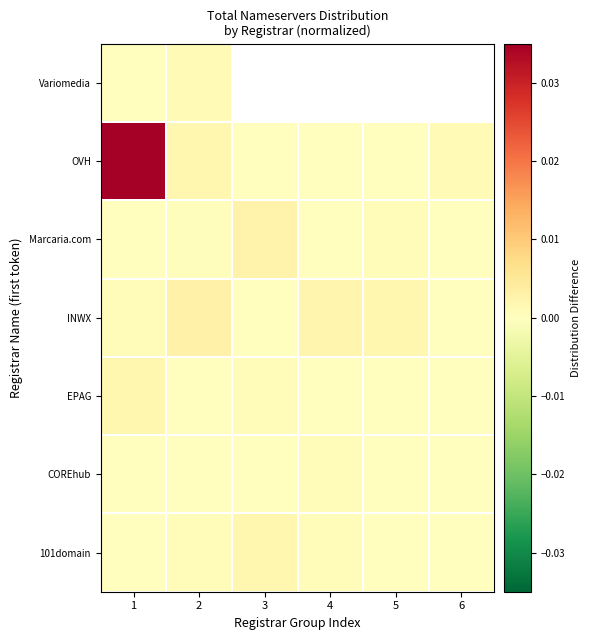

The 101domain series shows 0.0 at 4. True or false?

True